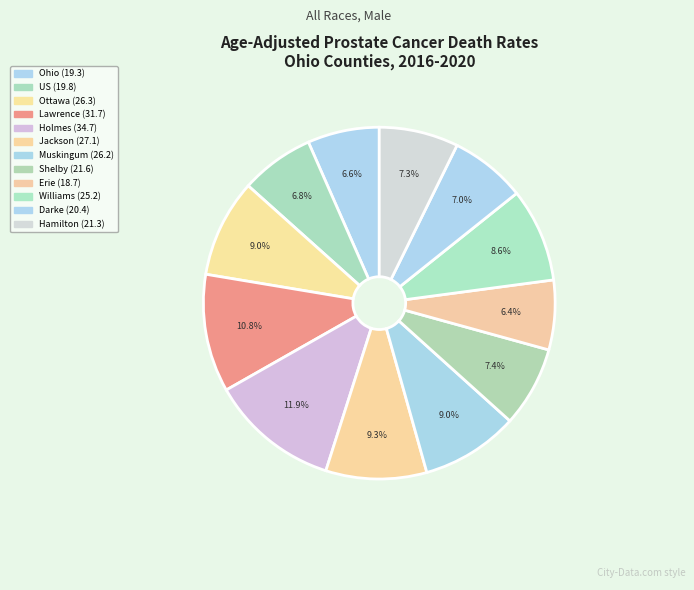

Which slice is the smallest?

Erie County